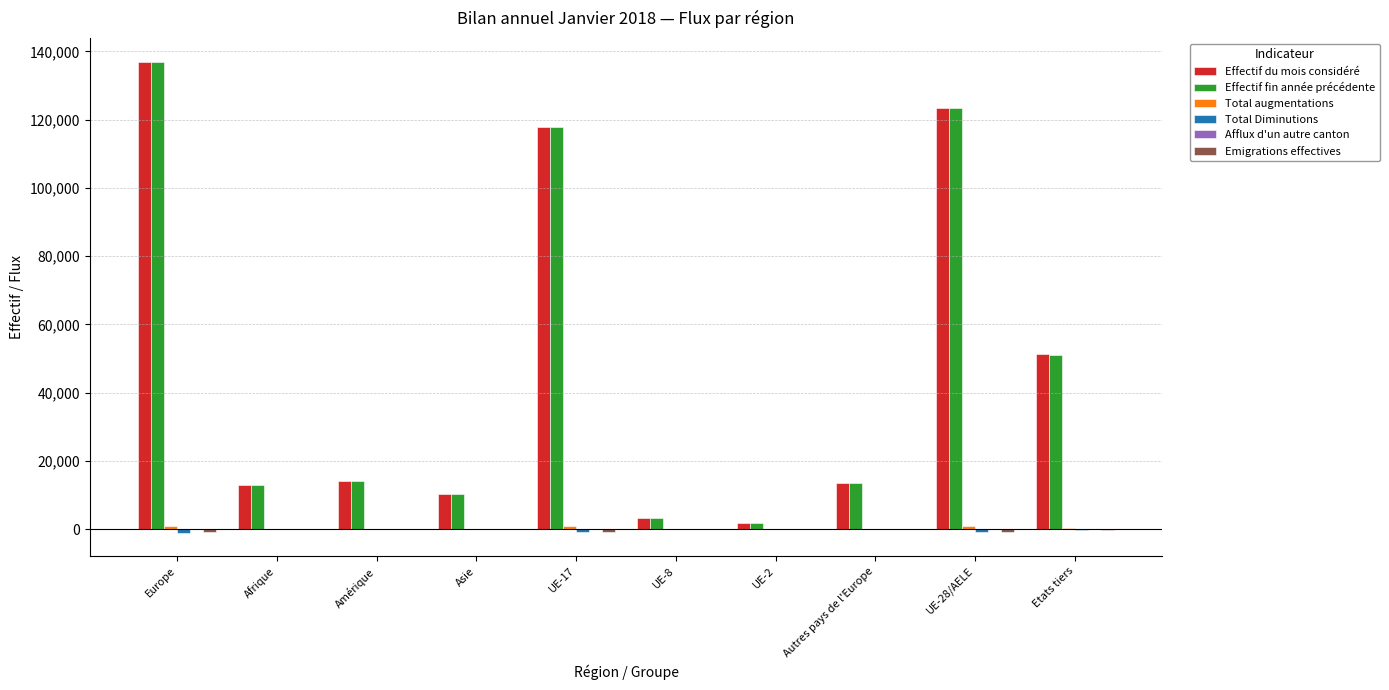

At which category is the sum across all series the highest?

Europe